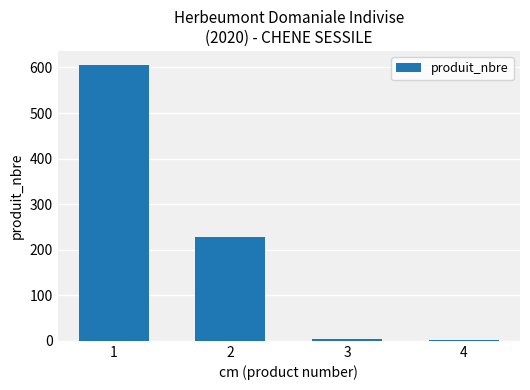

Are the bars horizontal?

No